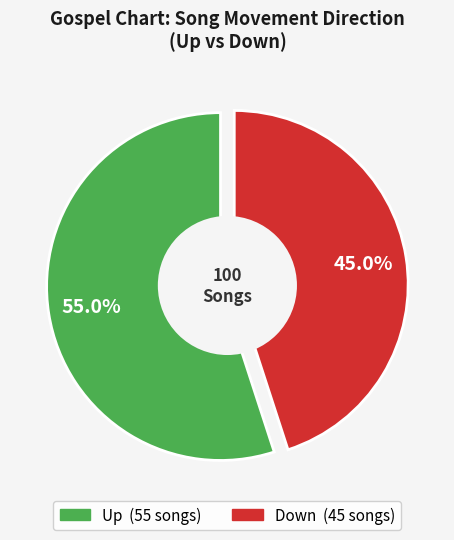

What is the total percentage of down and up?

100.0%